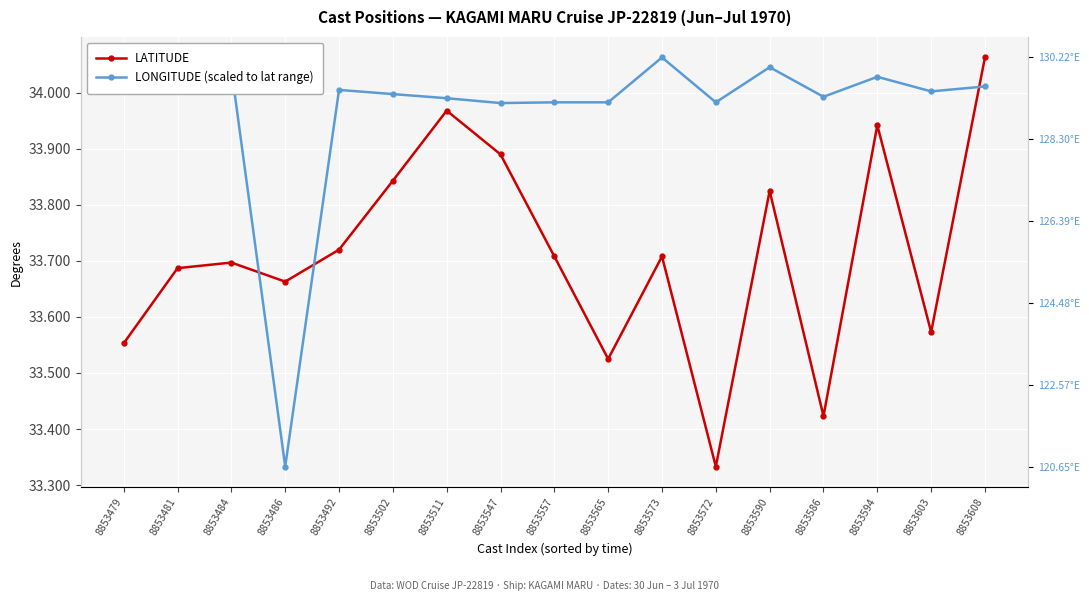

What is the label of the 12th point from the left?

8853572